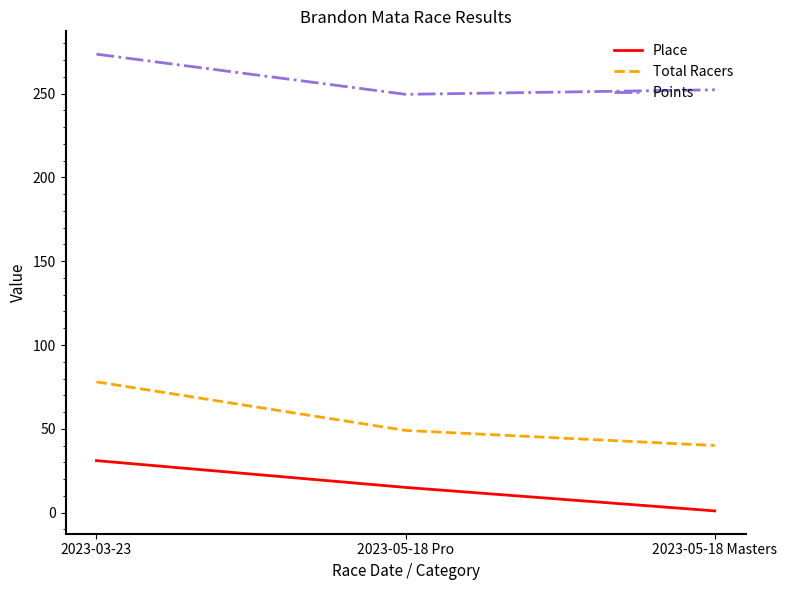

How many distinct data groups are displayed?

3